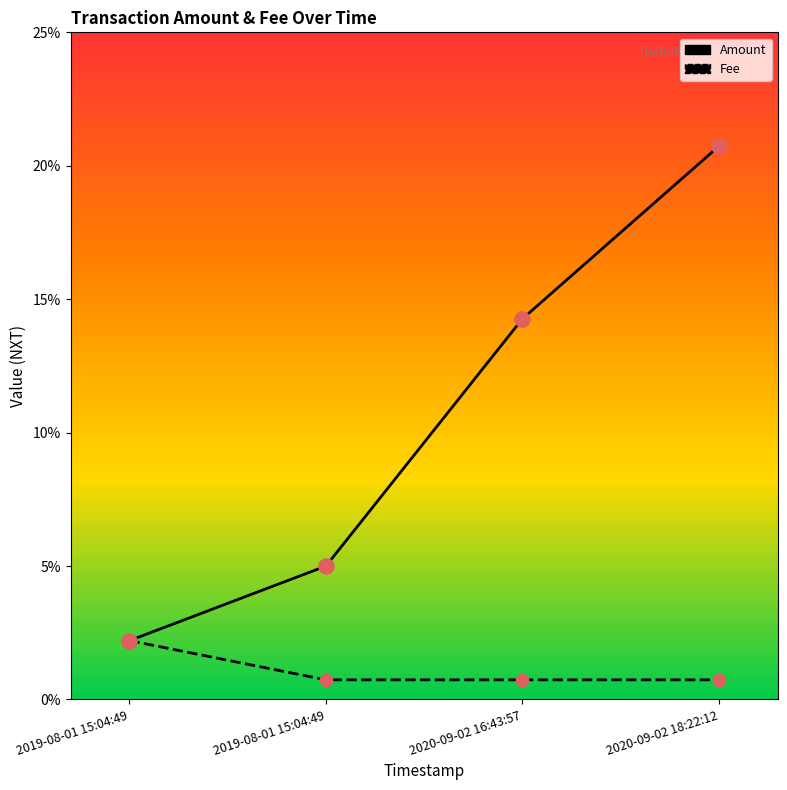

Which series reaches the maximum Y coordinate?

Amount